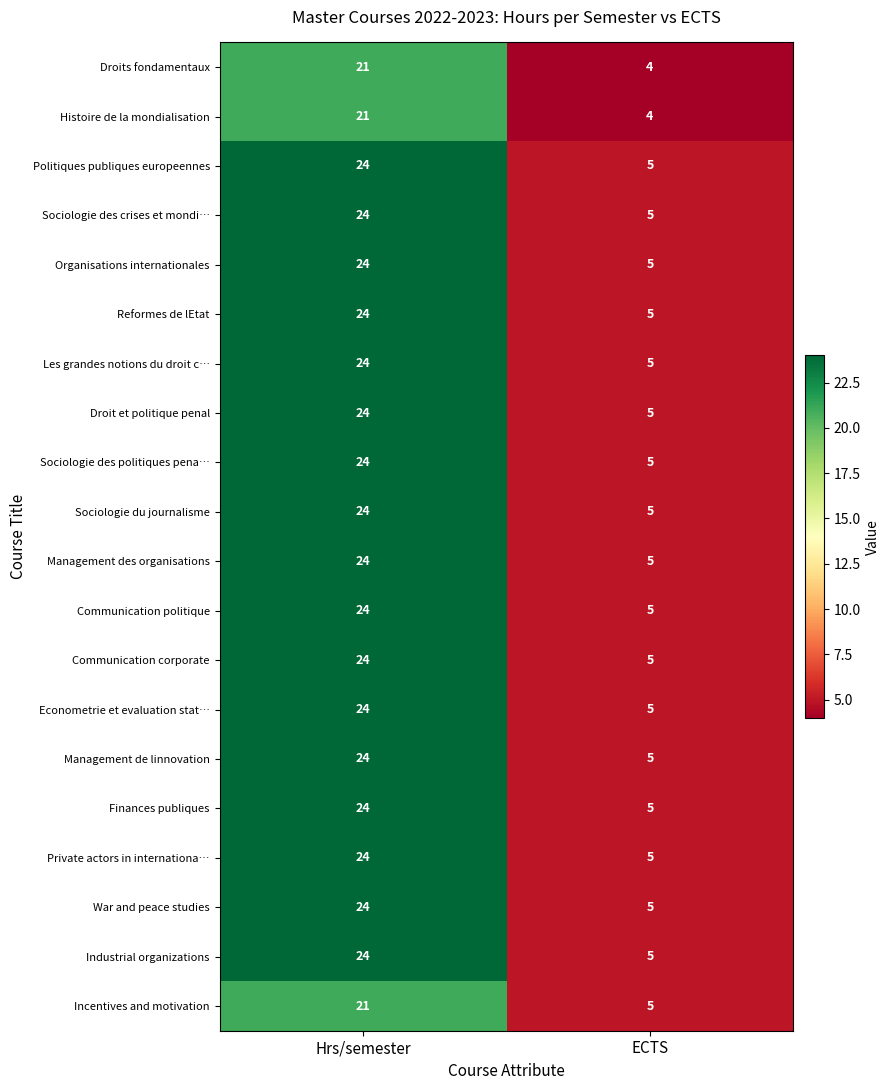

What is the sum of all Incentives and motivation values?

26